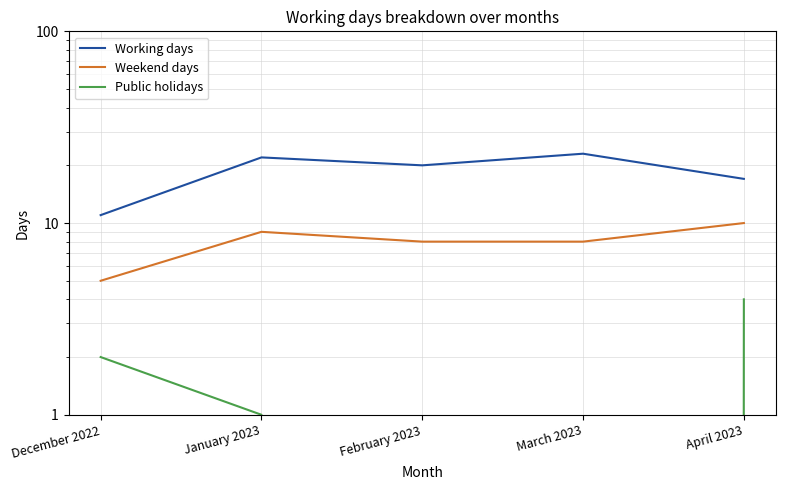

Which series has the widest spread of values?

Working days